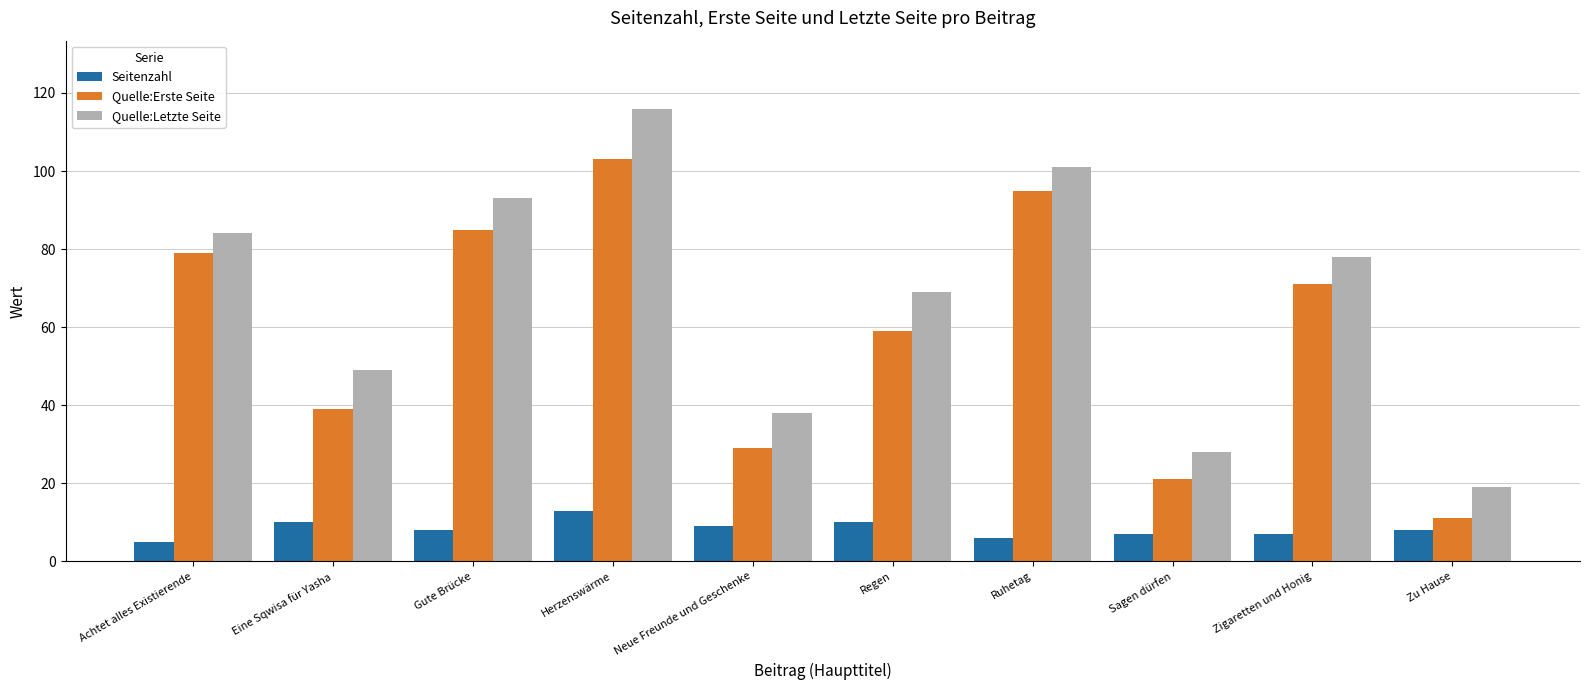

How many distinct data groups are displayed?

3